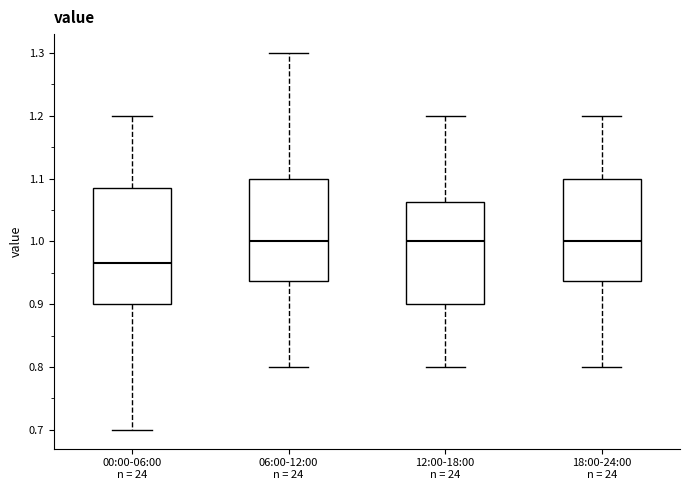

Comparing the boxes themselves (not the whiskers), which one is the tallest?

00:00-06:00 n = 24